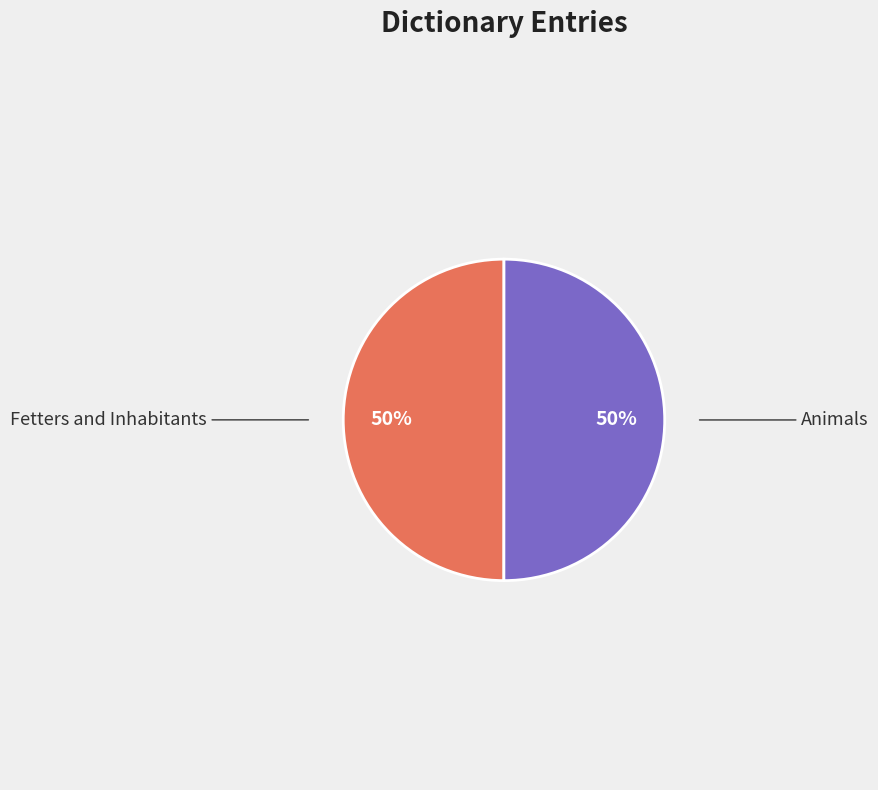

To the nearest percent, what portion does Fetters and Inhabitants represent?

50%